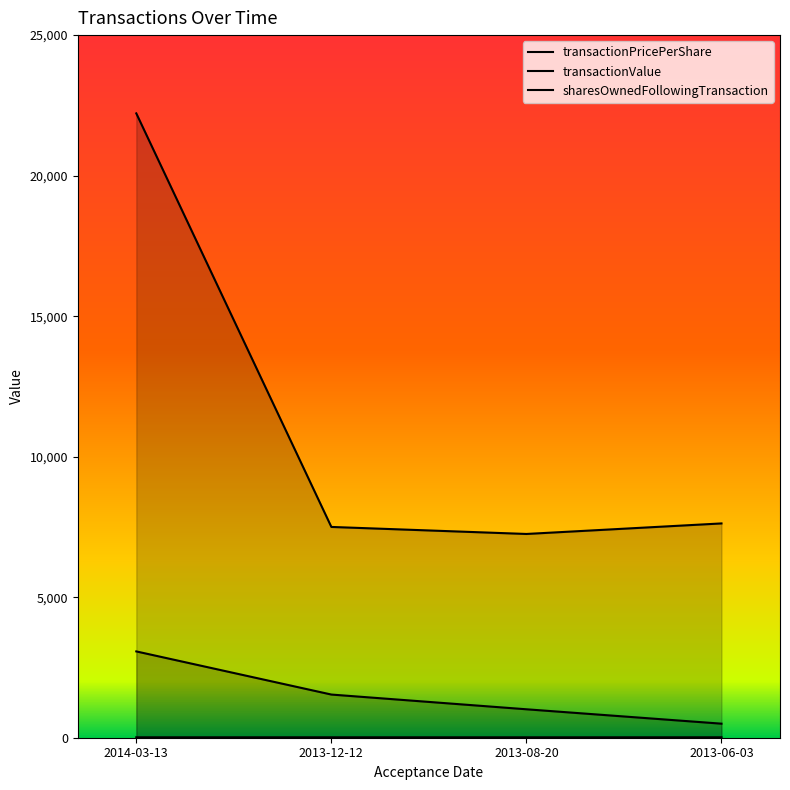

At which label is sharesOwnedFollowingTransaction closest to 1785?

2013-12-12